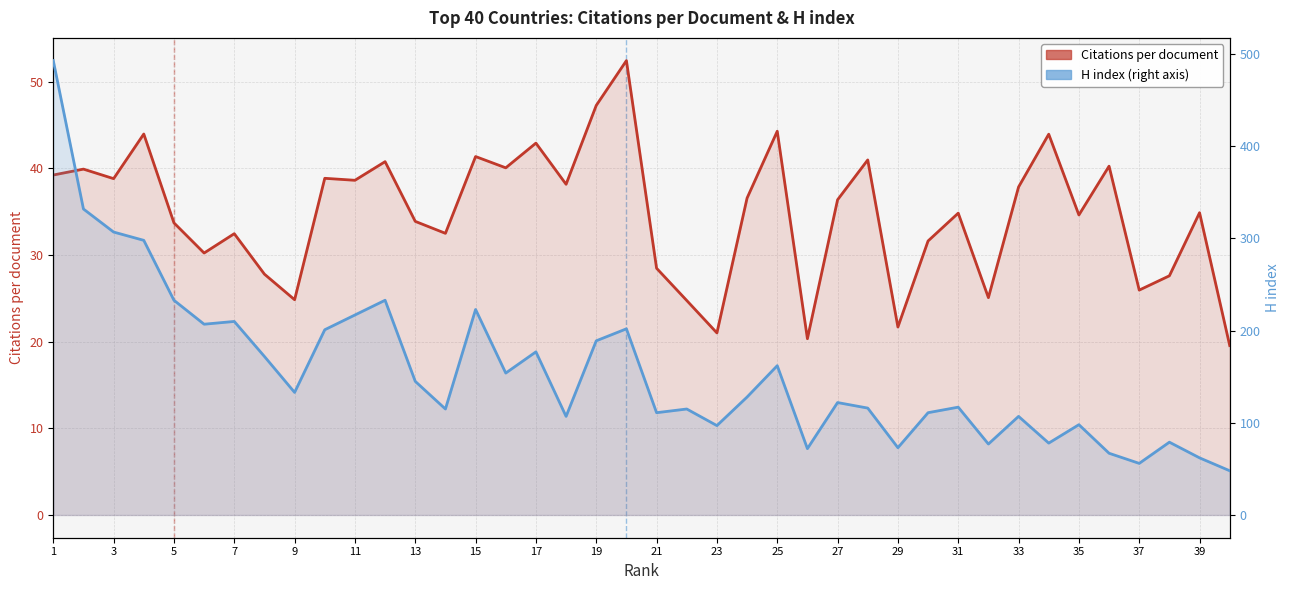

True or false: Citations per document and H index intersect in this chart.

False